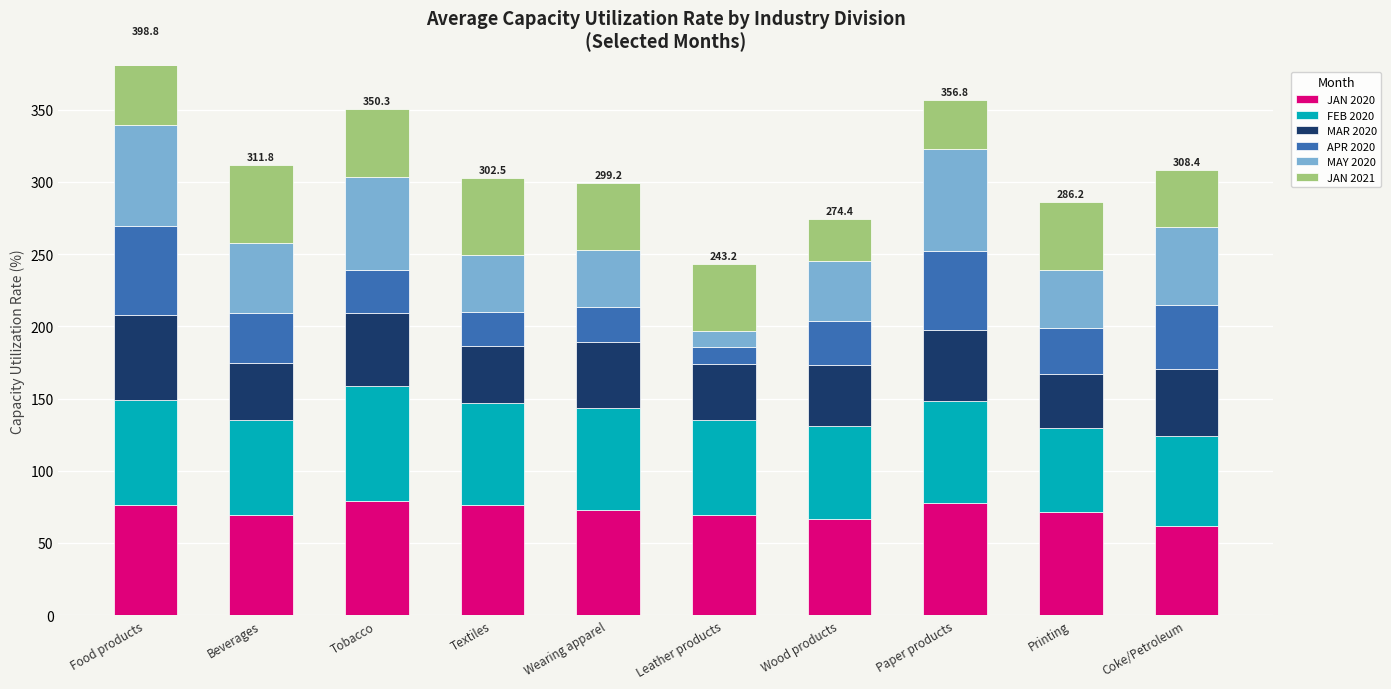

What is the value of the APR 2020 bar at the 10th from the left?

44.0